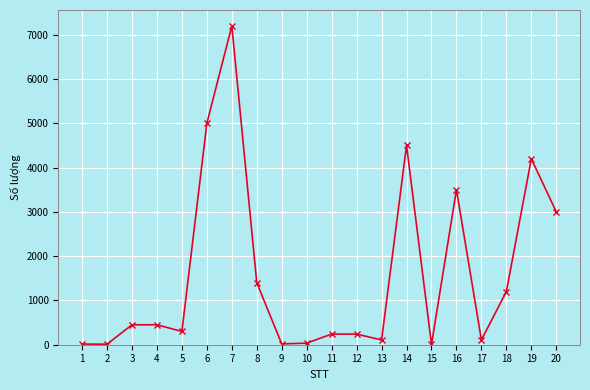

True or false: there are more than 1 points higher than both neighbors.

True